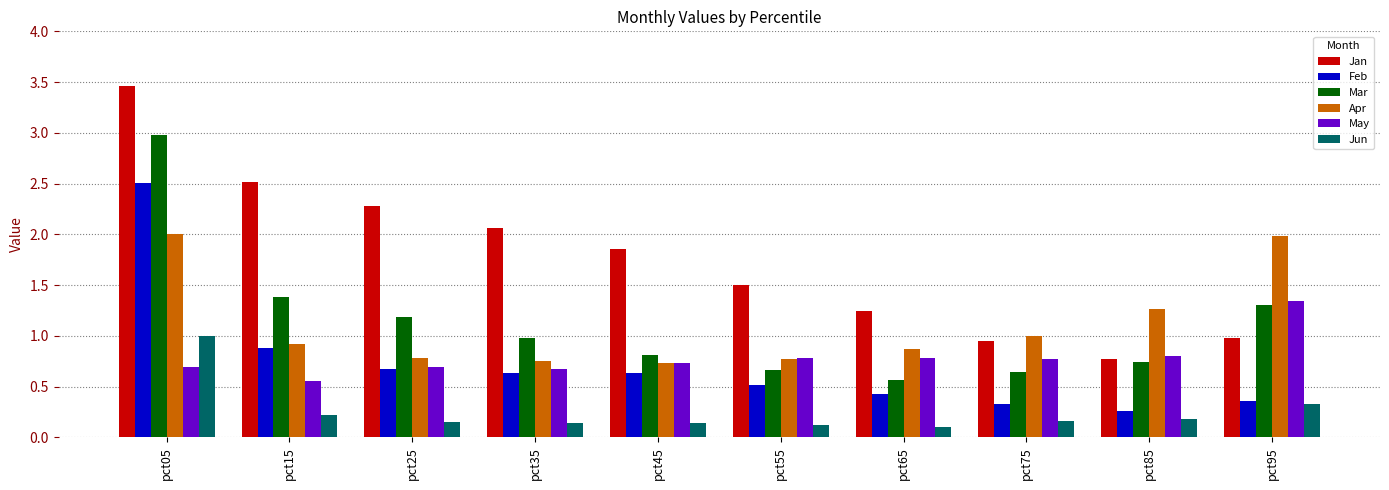

Rank the series at pct05 from highest to lowest value.

Jan, Mar, Feb, Apr, Jun, May